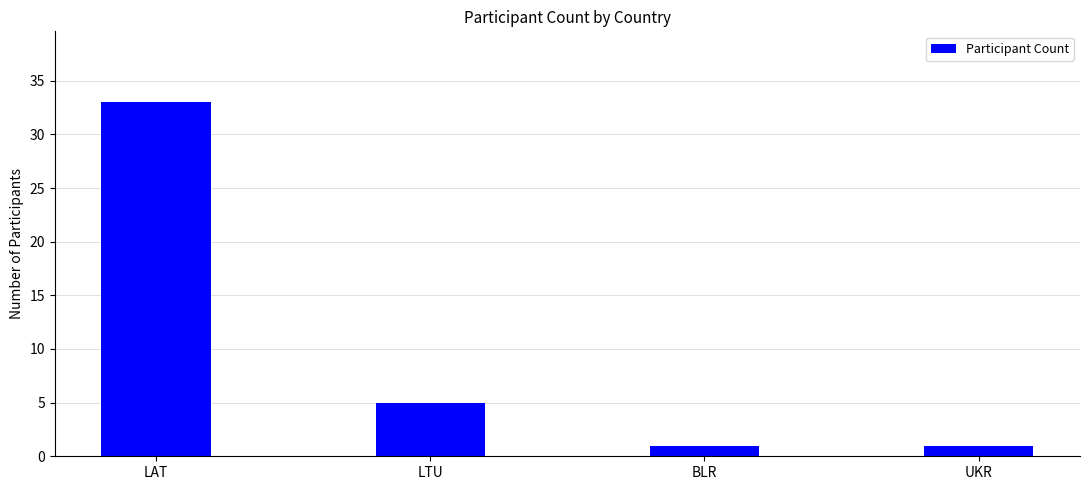

How many data points are less than 5?

2